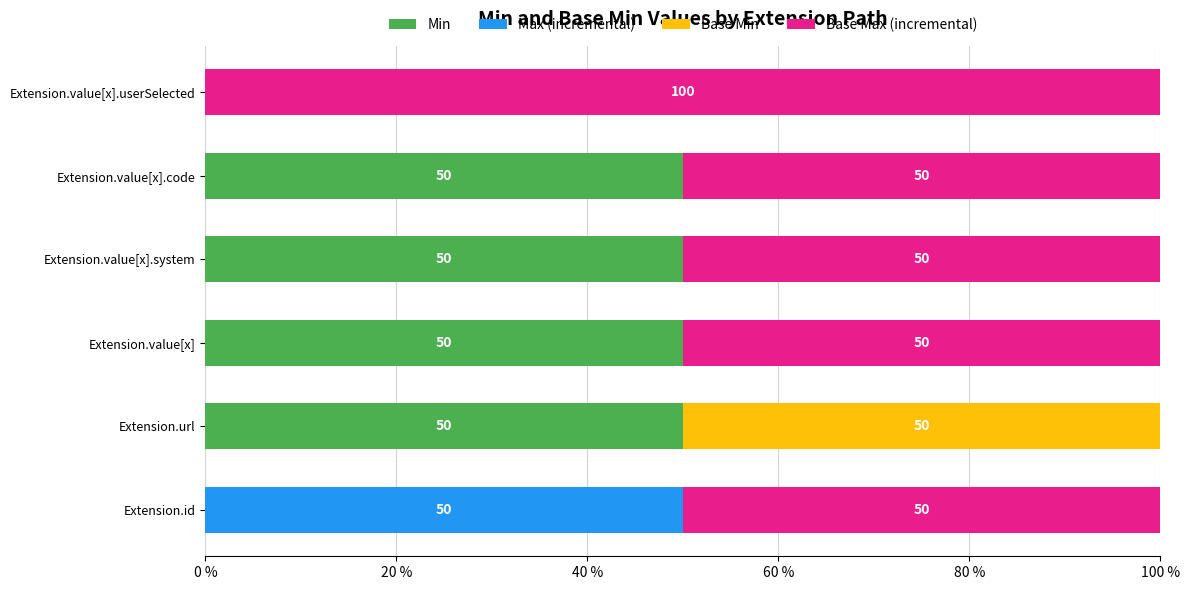

Is it true that Min equals 0 at Extension.value[x].userSelected?

True